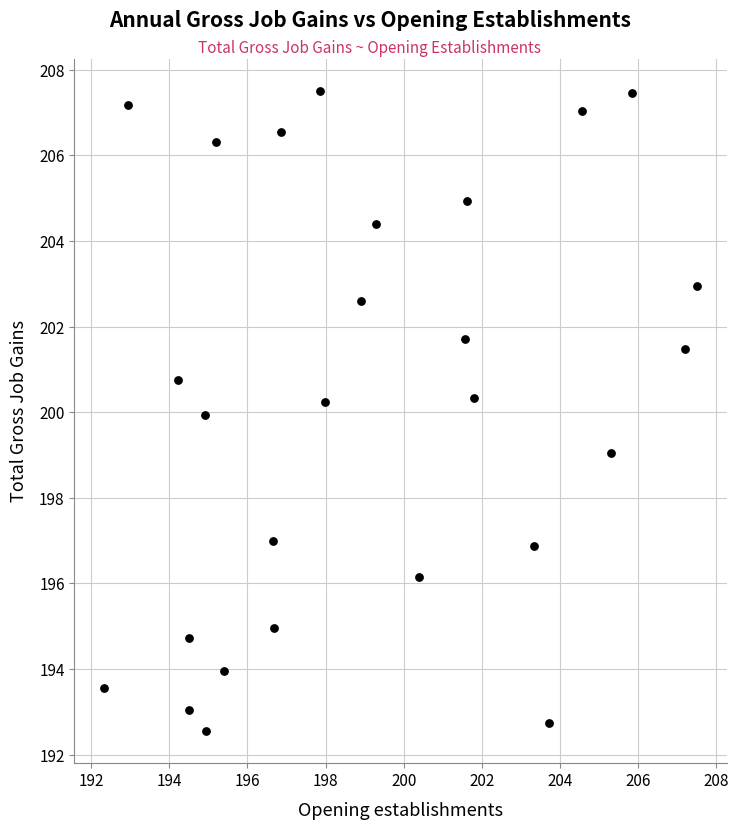

What is the range of X values (max minus min)?

15.2